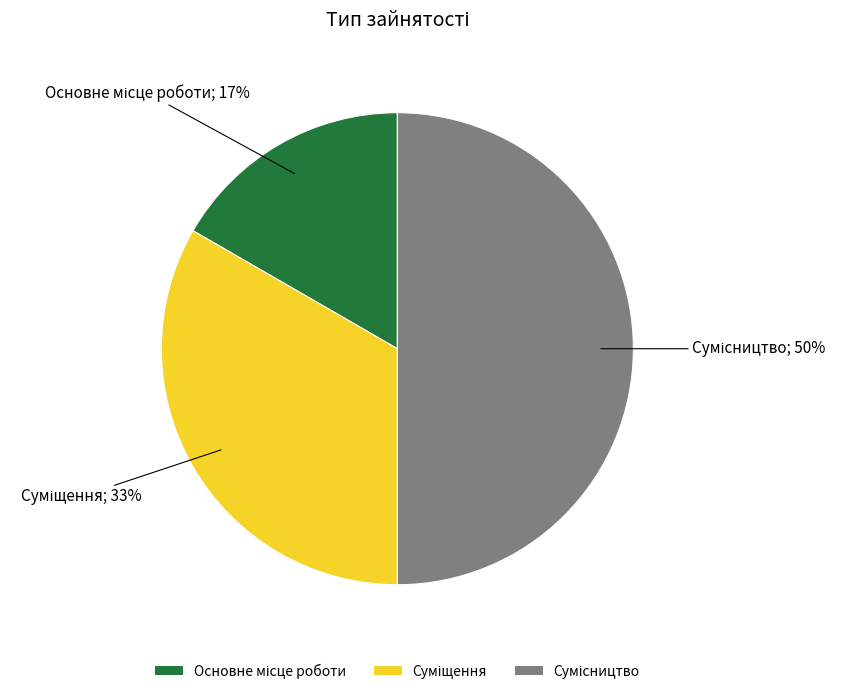

To the nearest percent, what is the difference between the largest and smallest slice percentages?

33%